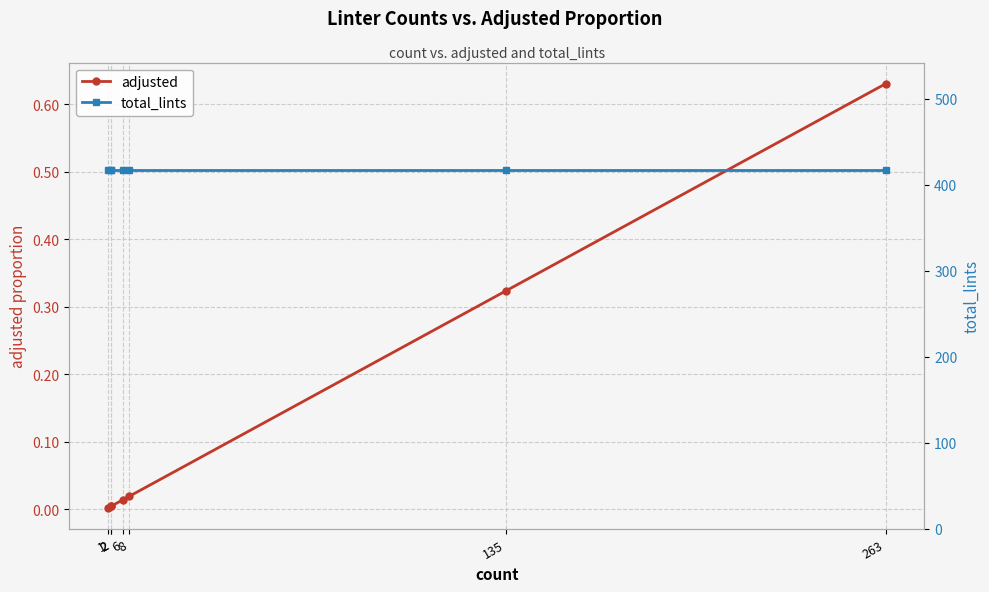

What is the total value across all series at 135?

417.3